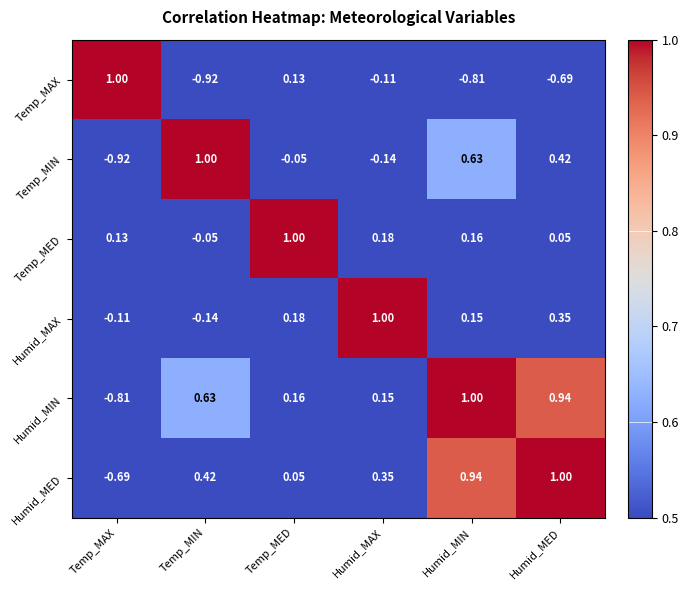

Rank the series at Temp_MED from highest to lowest value.

Temp_MED, Humid_MAX, Humid_MIN, Temp_MAX, Humid_MED, Temp_MIN